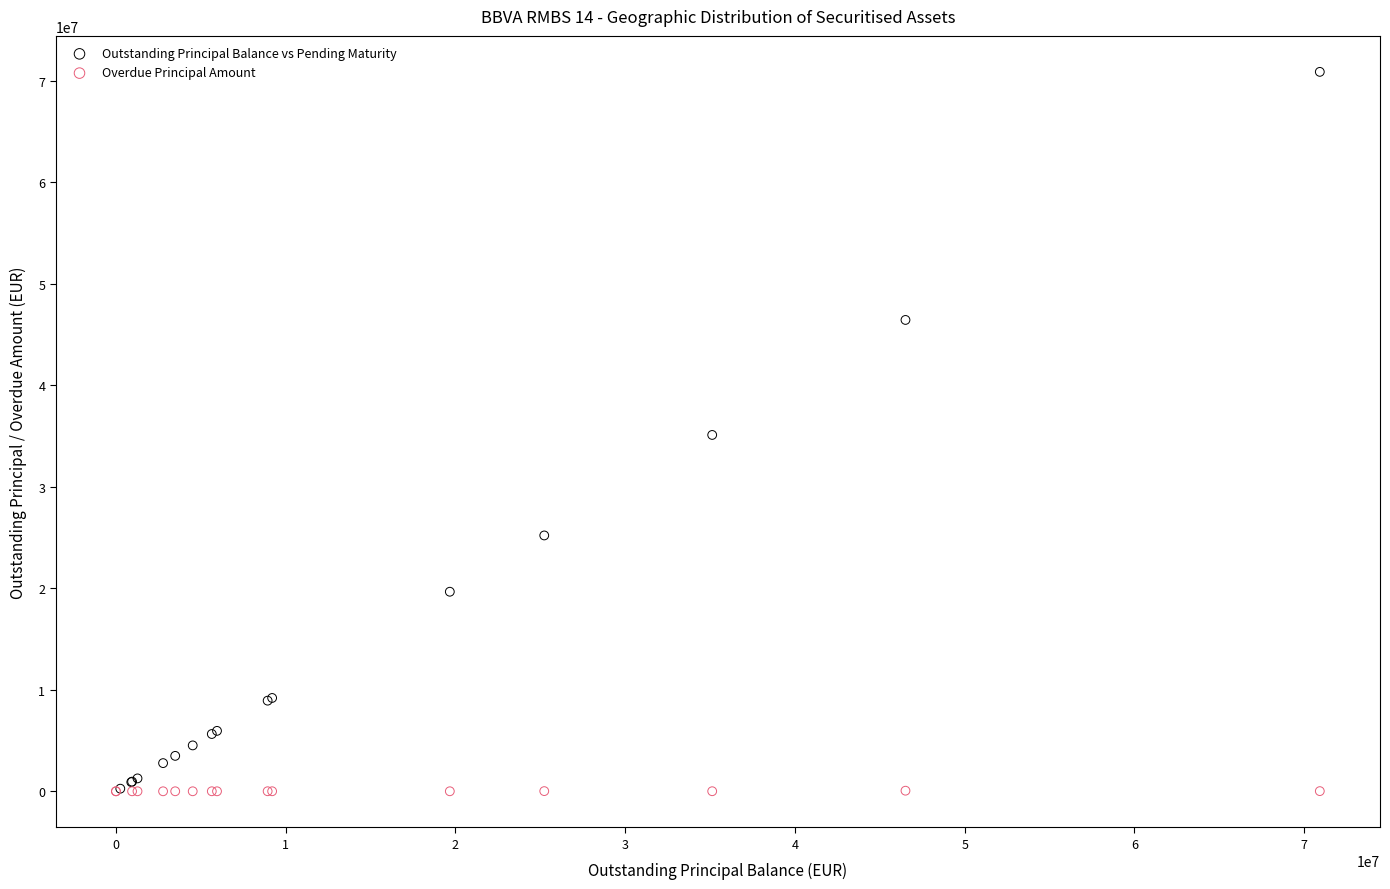

Which series contains the highest Y value?

Outstanding Principal Balance vs Pending Maturity